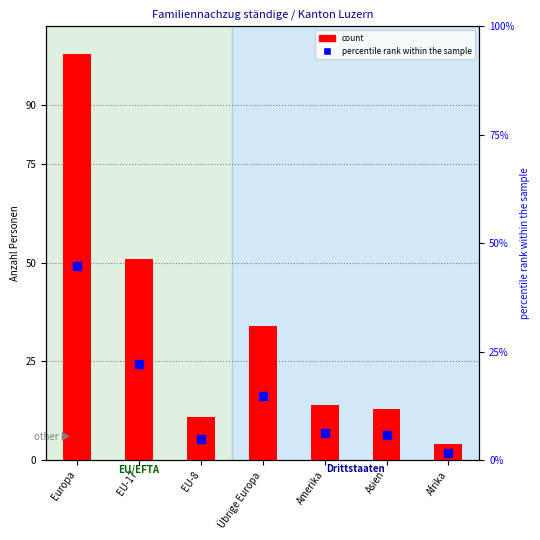

What is the approximate value of count at EU-8?

11.0